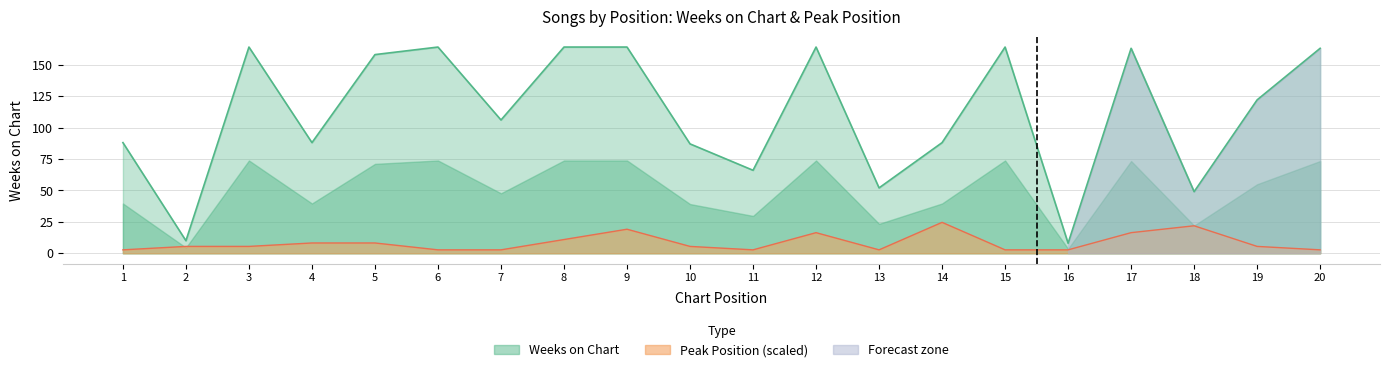

The Weeks on Chart series shows 163.0 at 20. True or false?

True